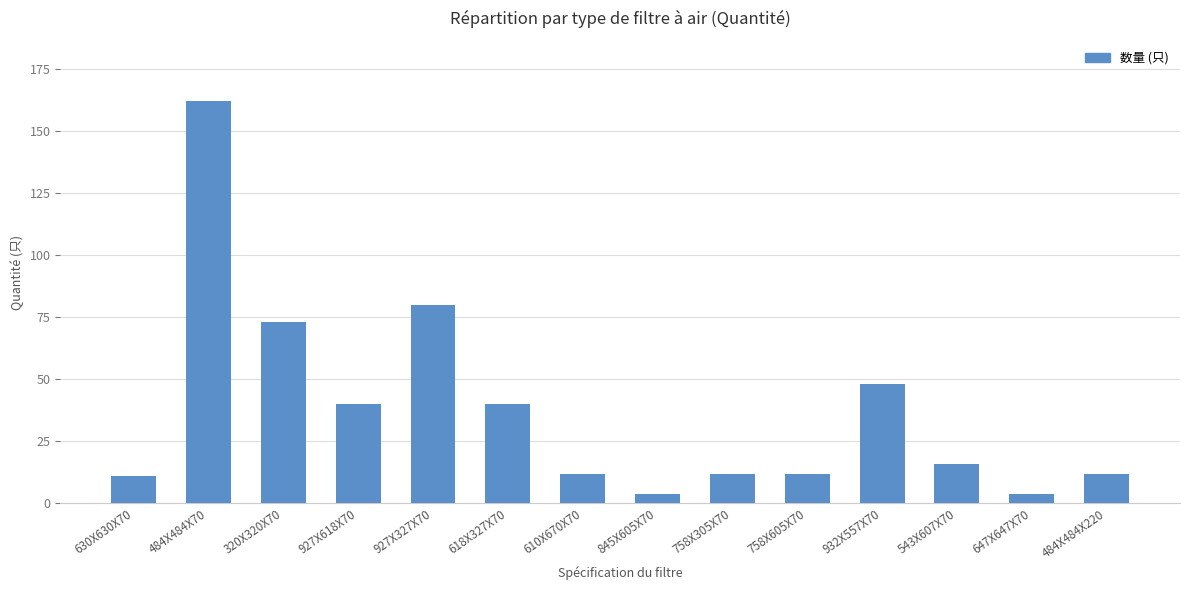

The value at 484X484X70 is 232. True or false?

False